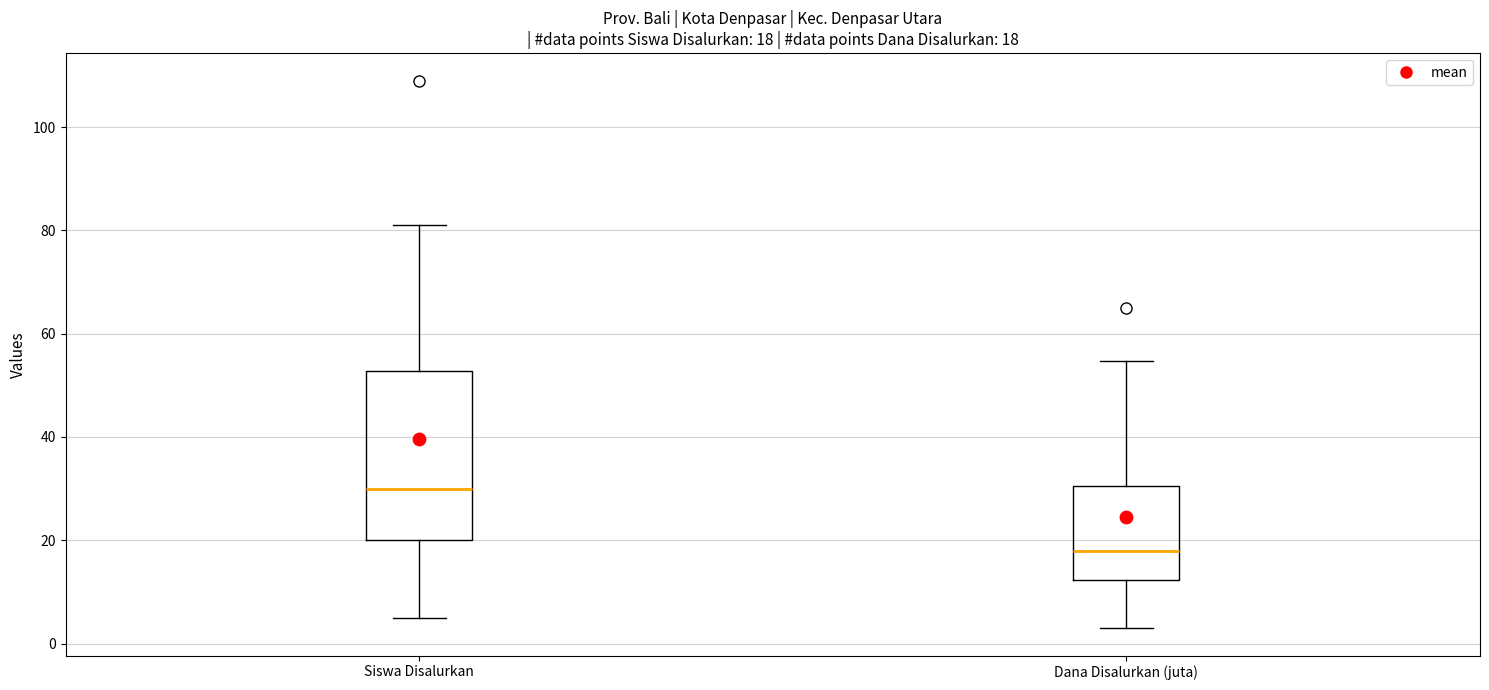

Which box's median line is the highest?

Siswa Disalurkan